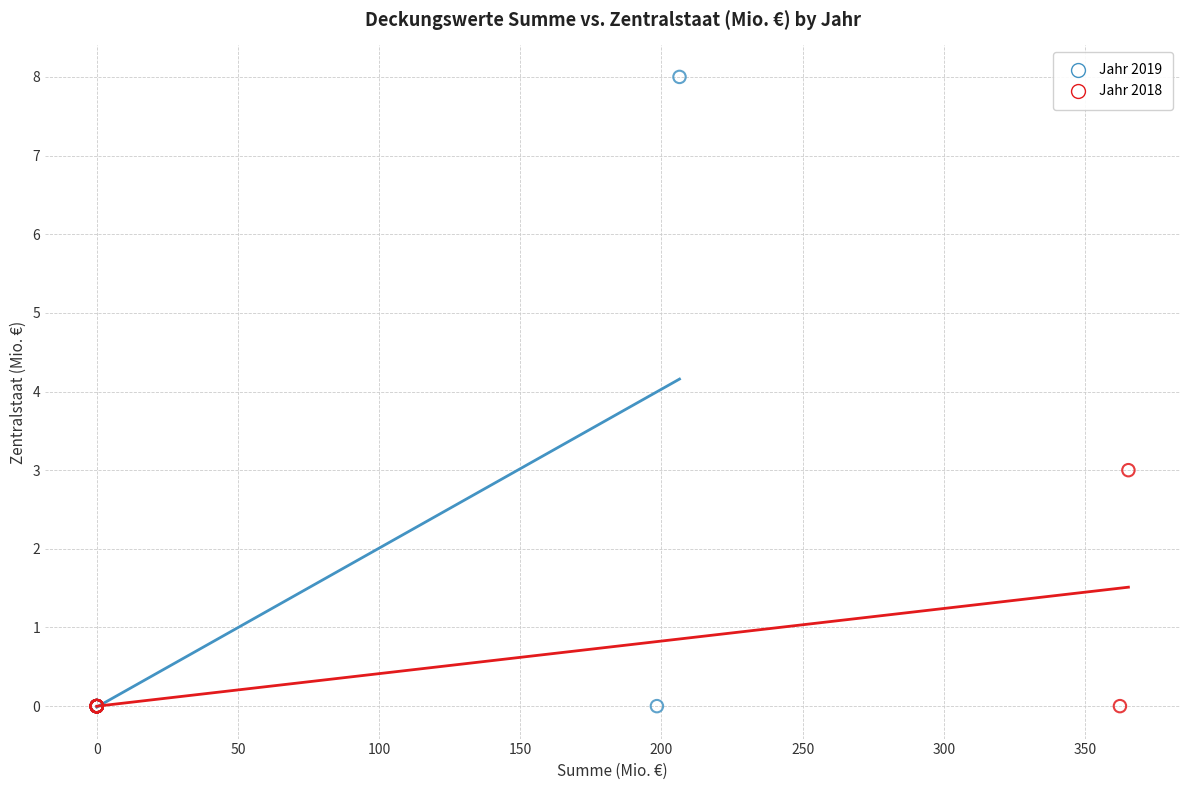

Which series has the largest Y range (max minus min)?

Jahr 2019